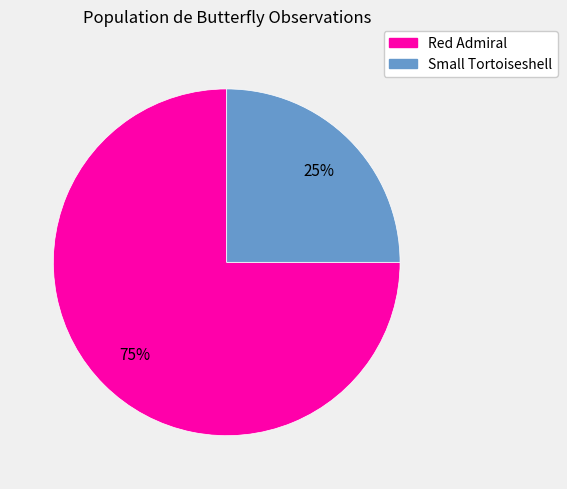

What is the ratio of the value at Red Admiral to the value at Small Tortoiseshell?

3.0